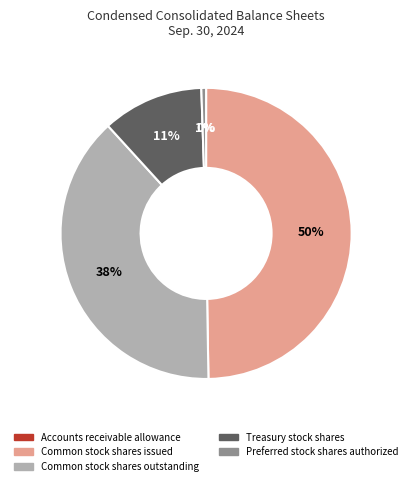

Combined, do Common stock shares outstanding and Common stock shares issued account for over 50%?

Yes